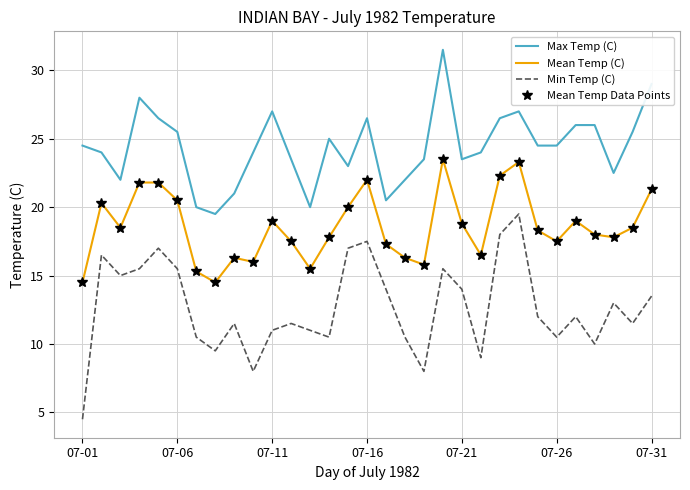

How many series are shown in this chart?

4